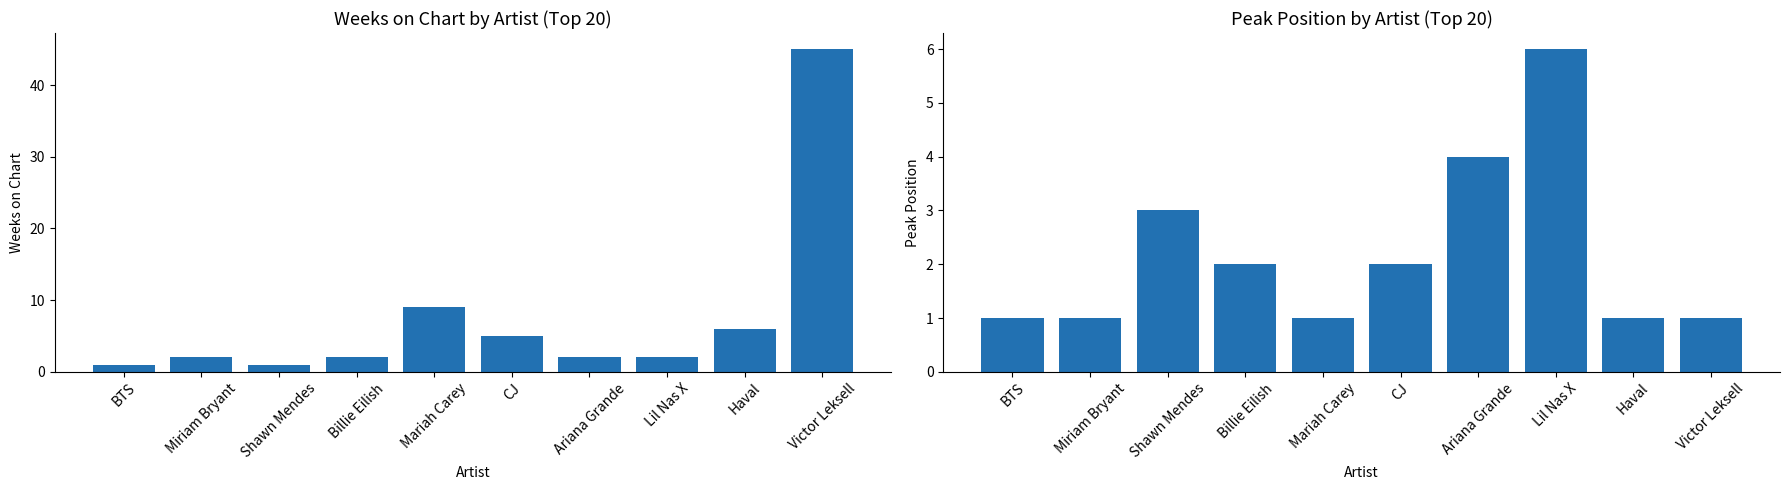

Between Mariah Carey and Haval, which series saw the biggest shift?

Weeks on Chart